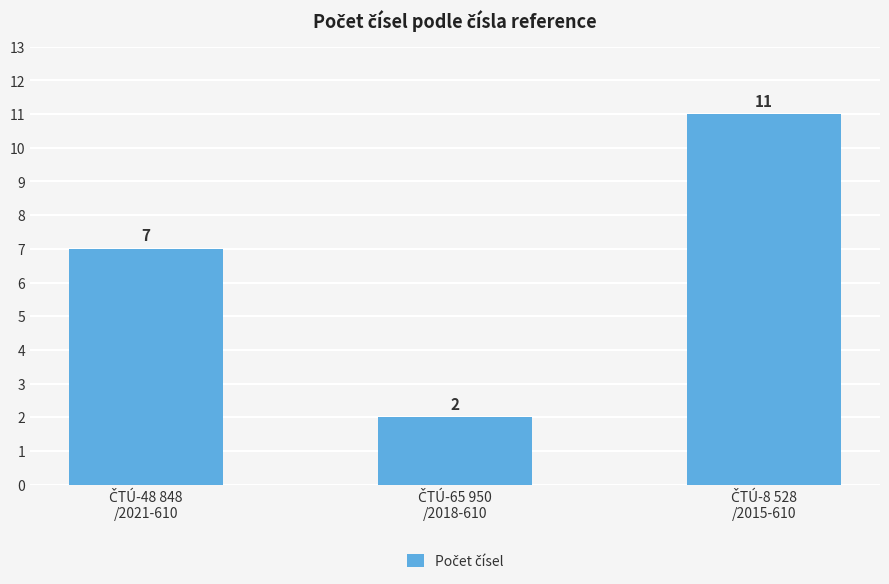

Reading left to right, extract all data points from this chart.

7	2	11